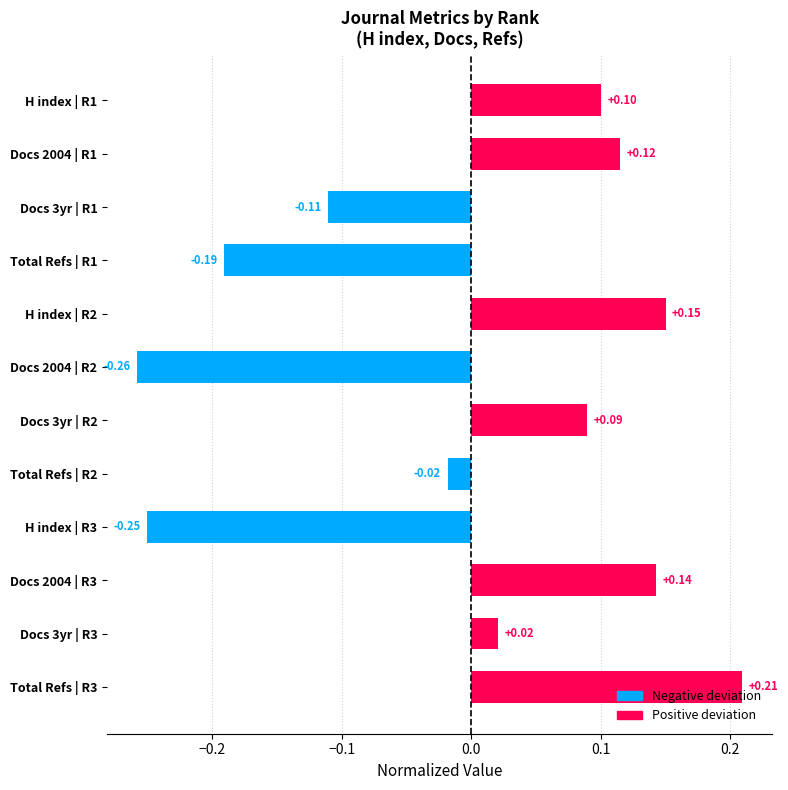

What is the difference between the maximum and second lowest values?

0.5